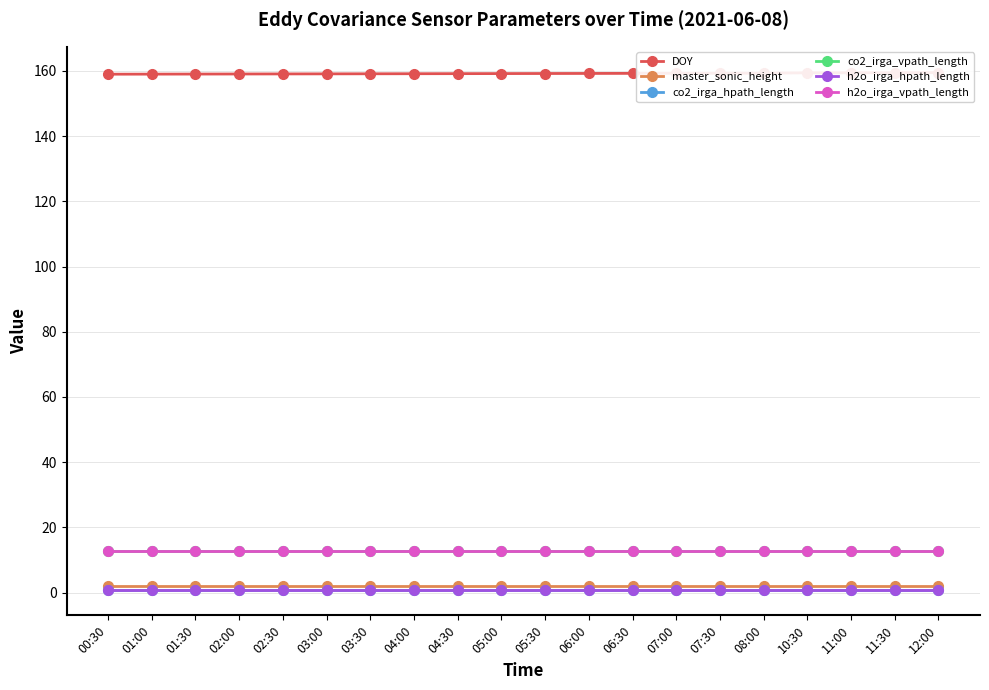

Which series has the widest spread of values?

DOY